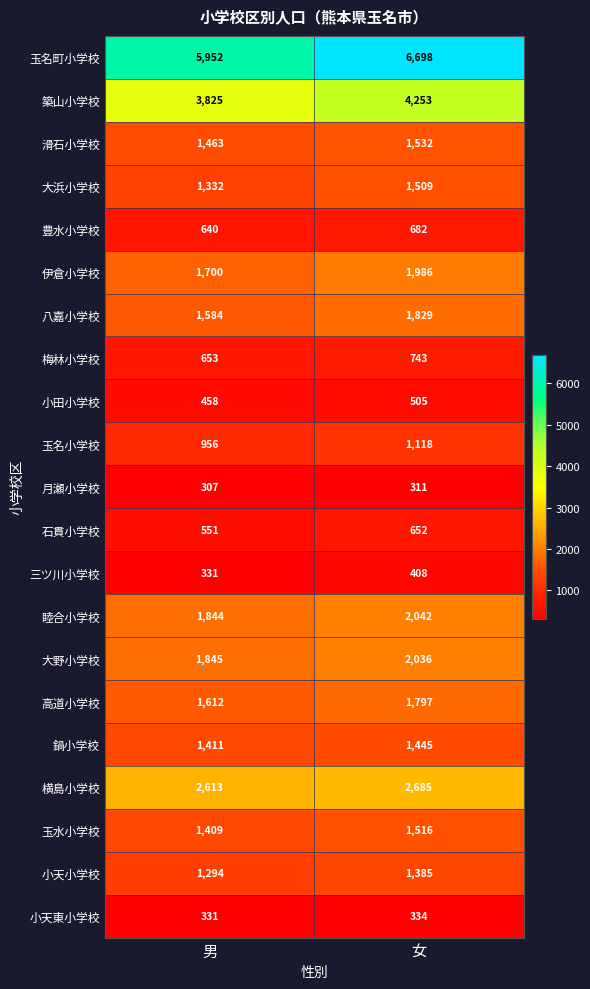

Which series changed the most between 男 and 女?

玉名町小学校